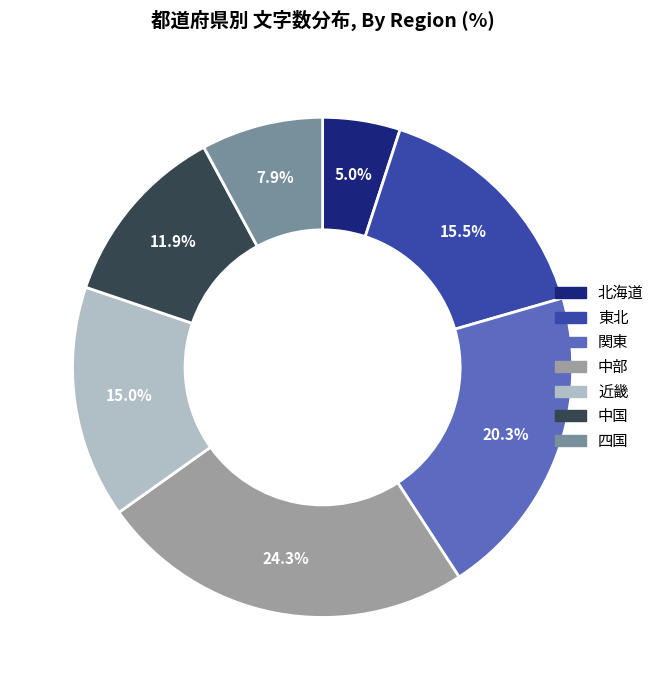

Is there any slice that represents more than half of the pie?

No